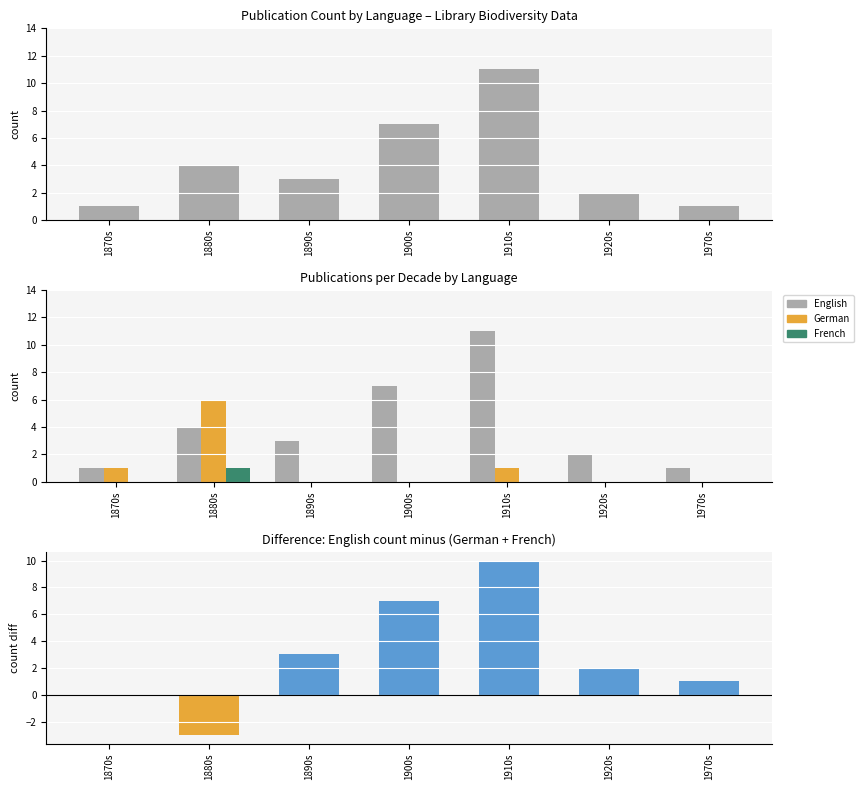

The French series shows 0 at 1920s. True or false?

True